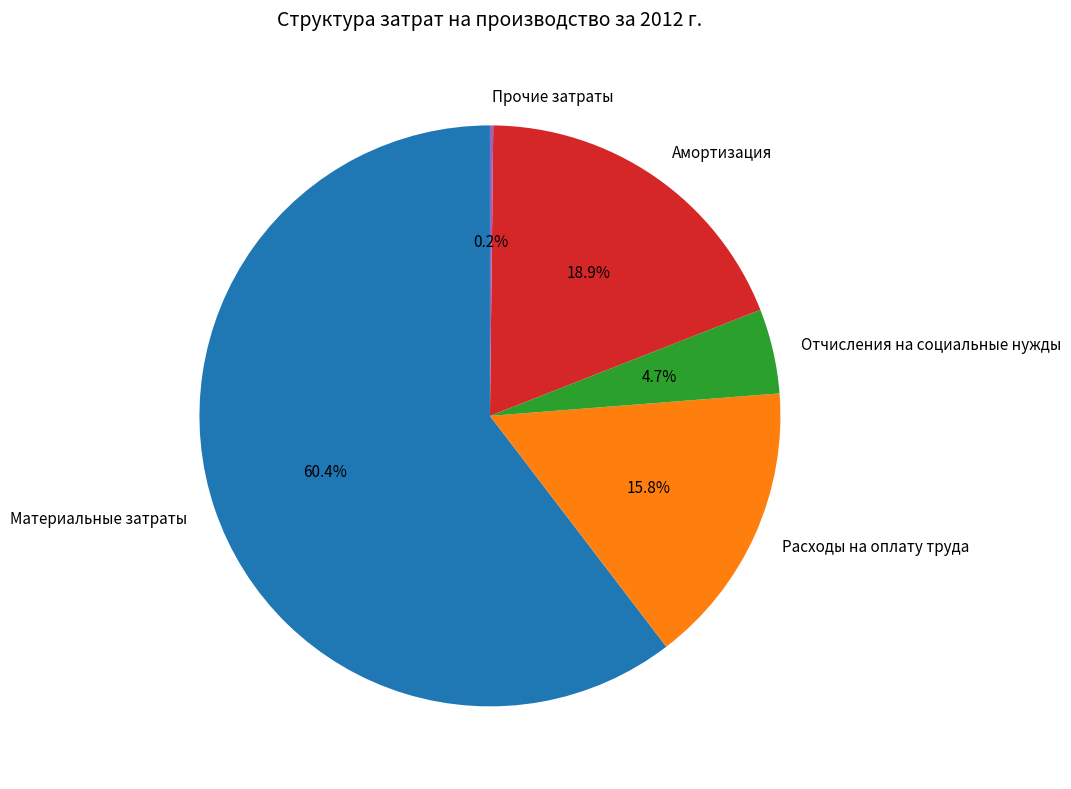

Approximately how many times larger is the value at Амортизация compared to Отчисления на социальные нужды?

4.0